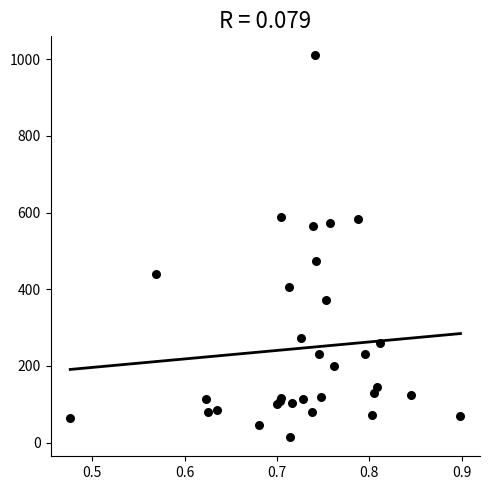

What Y value in the scatter plot is closest to 512?

474